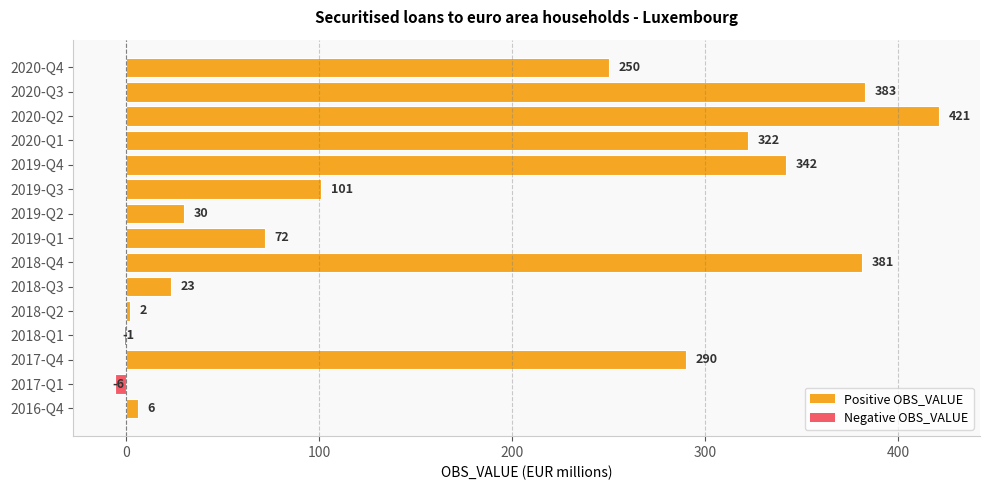

At which label is the value closest to 207?

2020-Q4